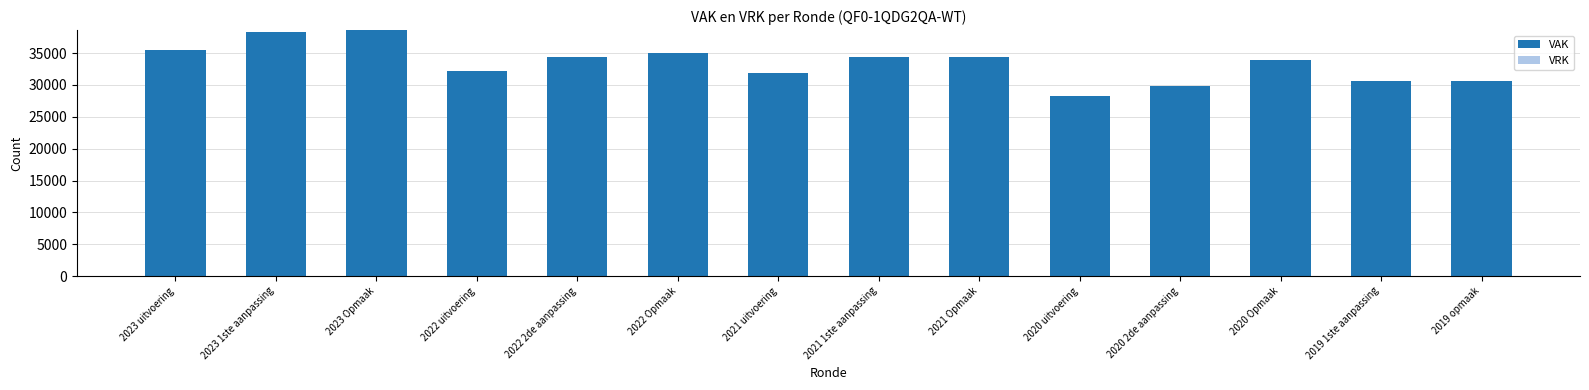

What is the sum of all values?

467773